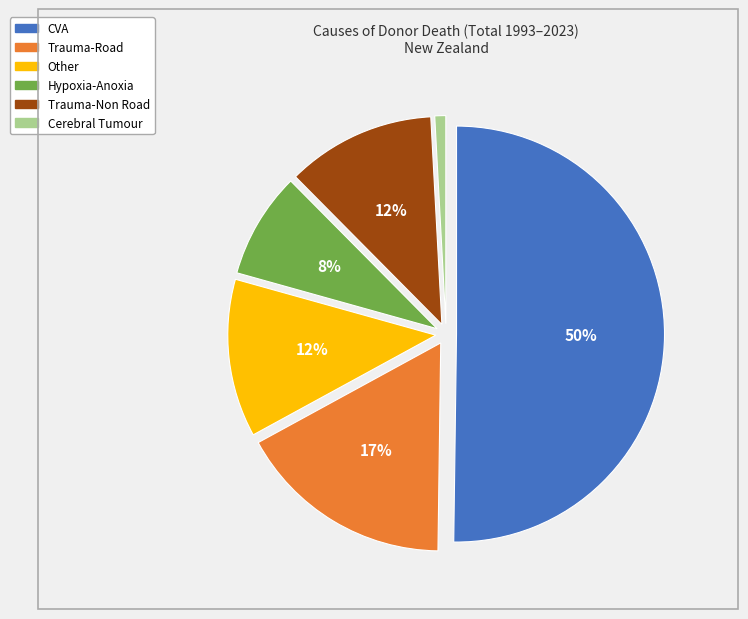

To the nearest percent, what is the combined percentage of CVA and Trauma-Road?

67%